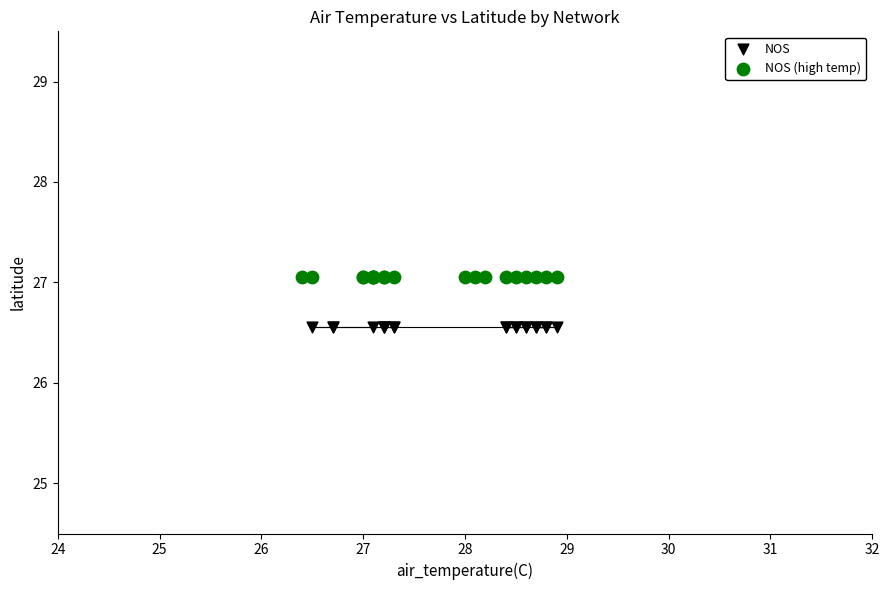

Which series contains the highest Y value?

NOS (high temp)